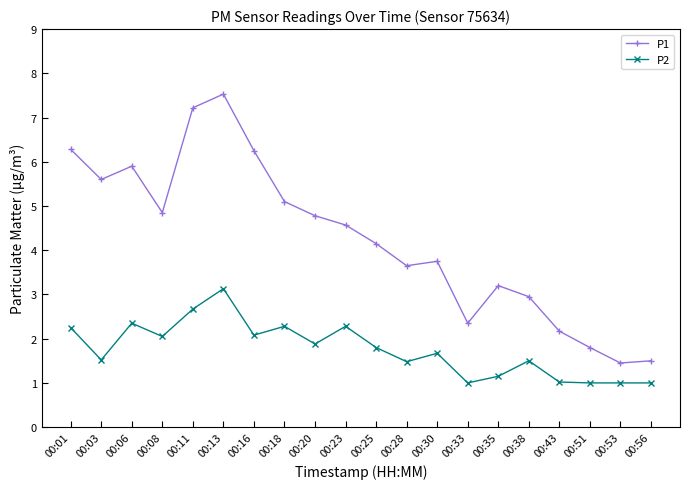

True or false: P2 and P1 intersect in this chart.

False